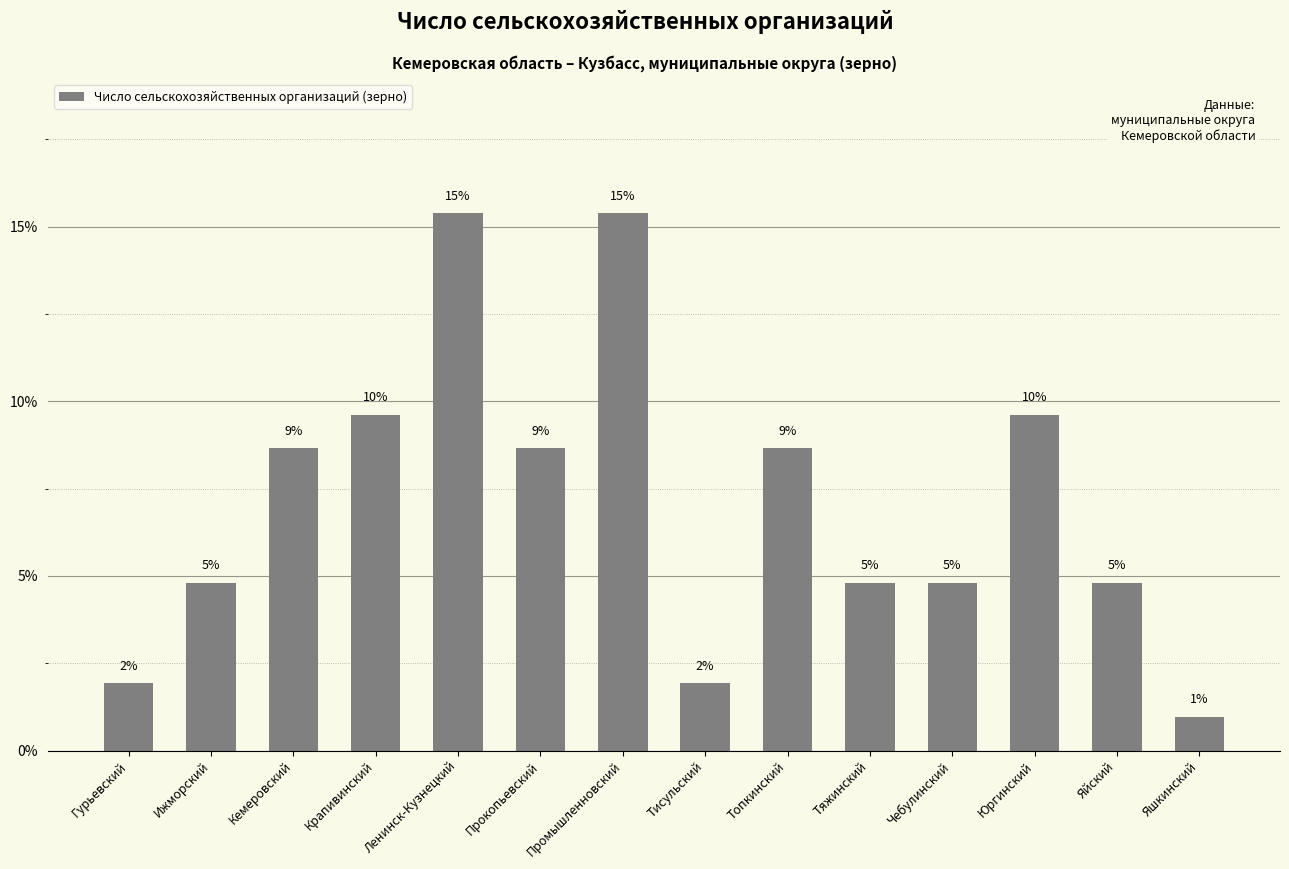

At which category does the chart reach its minimum across all series?

Яшкинский